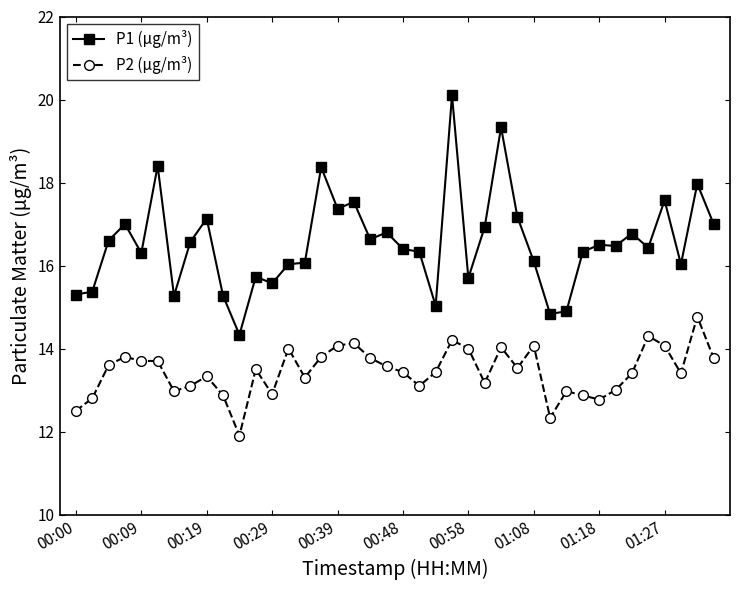

What are all the series names shown in the legend?

P1 (µg/m³), P2 (µg/m³)